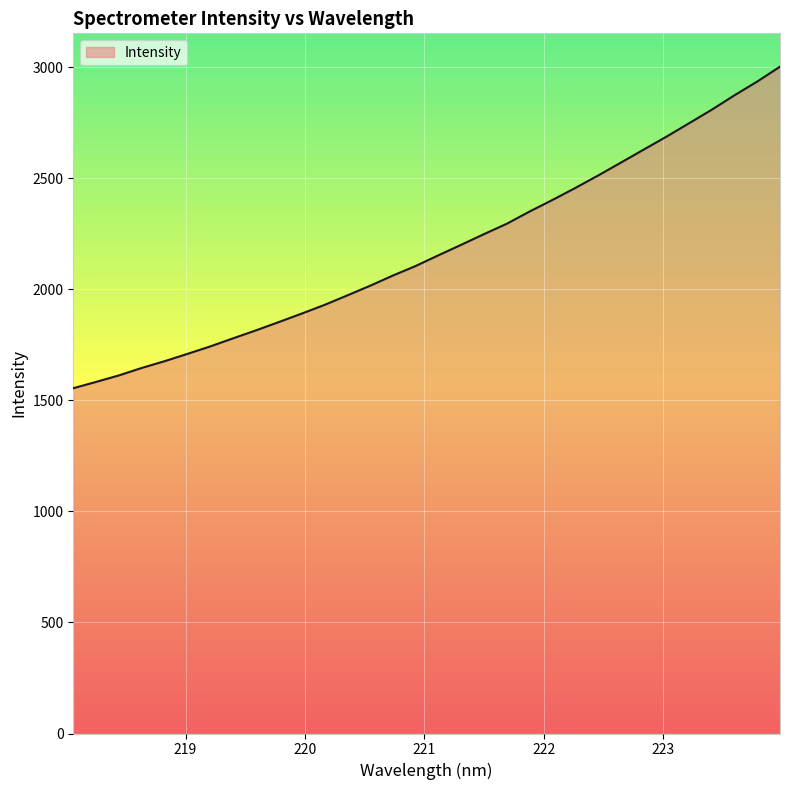

What is the greatest value displayed?

3002.5